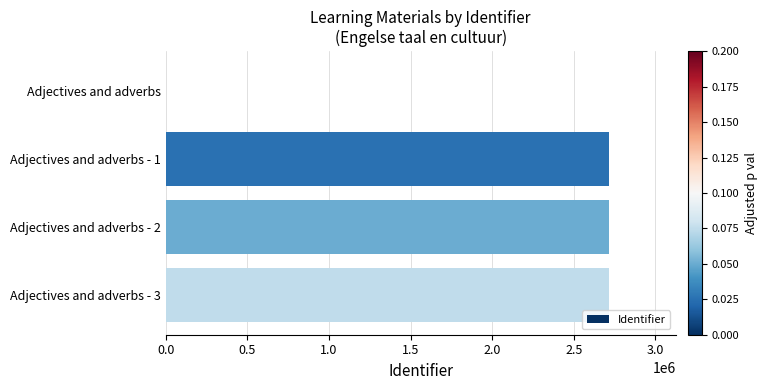

What is the sum of all values?

8147766